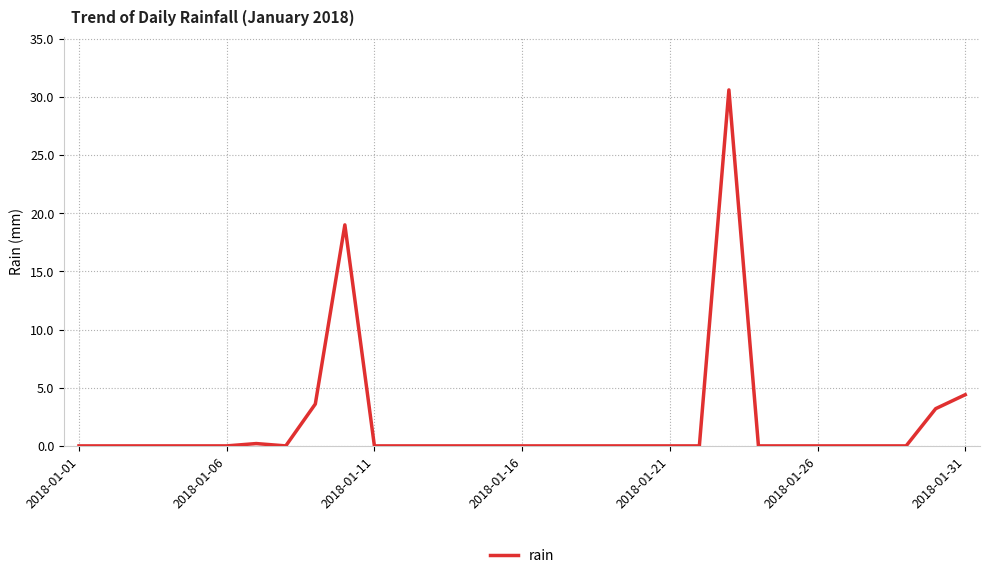

What is the maximum value shown in the chart?

30.6